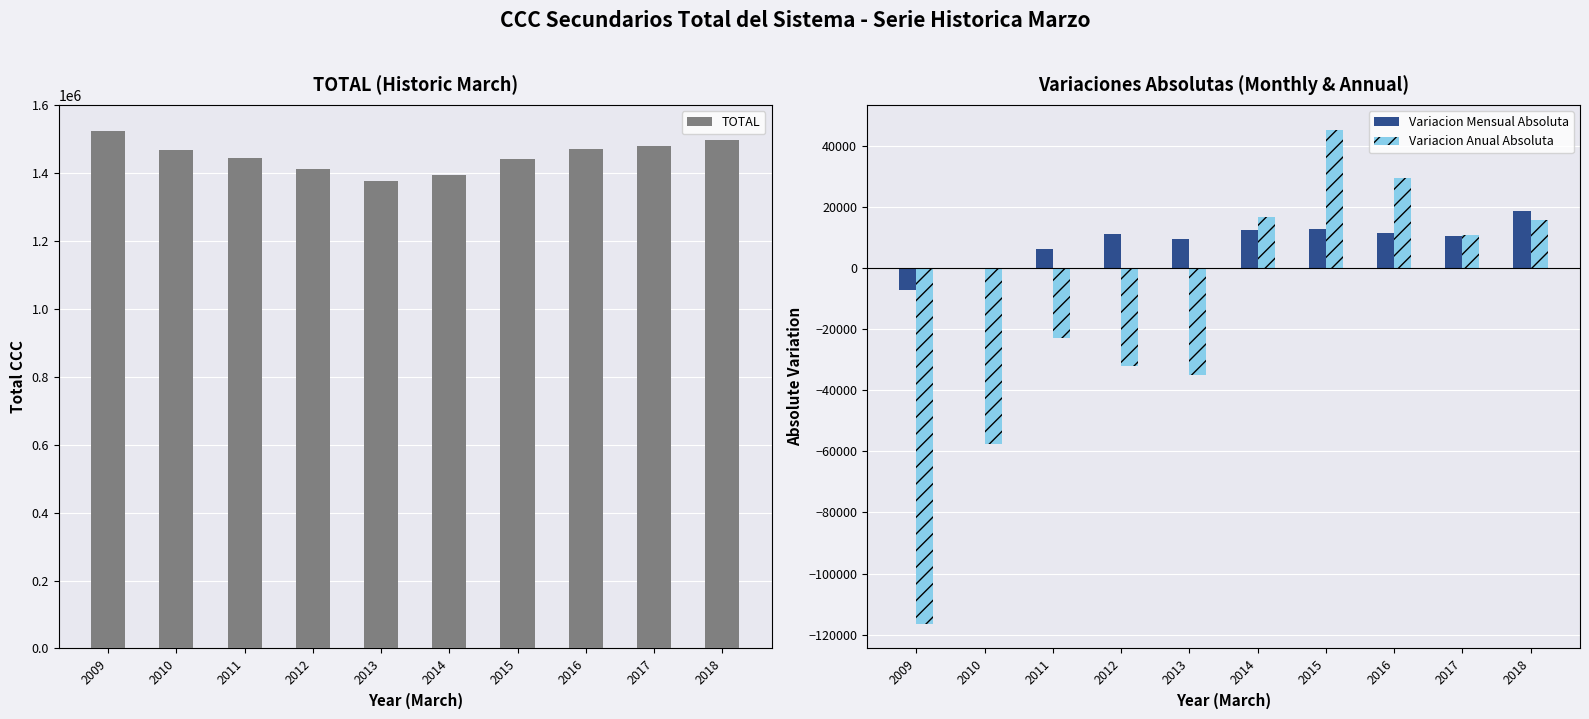

Reading right to left, list all the values displayed in this chart.

TOTAL: 1497138	1481364	1470302	1440767	1395245	1378397	1413223	1445165	1467914	1525325
Variacion Mensual Absoluta: 18772	10769	11742	12911	12718	9586	11427	6513	80	-6989
Variacion Anual Absoluta: 15774	11062	29535	45522	16848	-34826	-31942	-22749	-57411	-116479